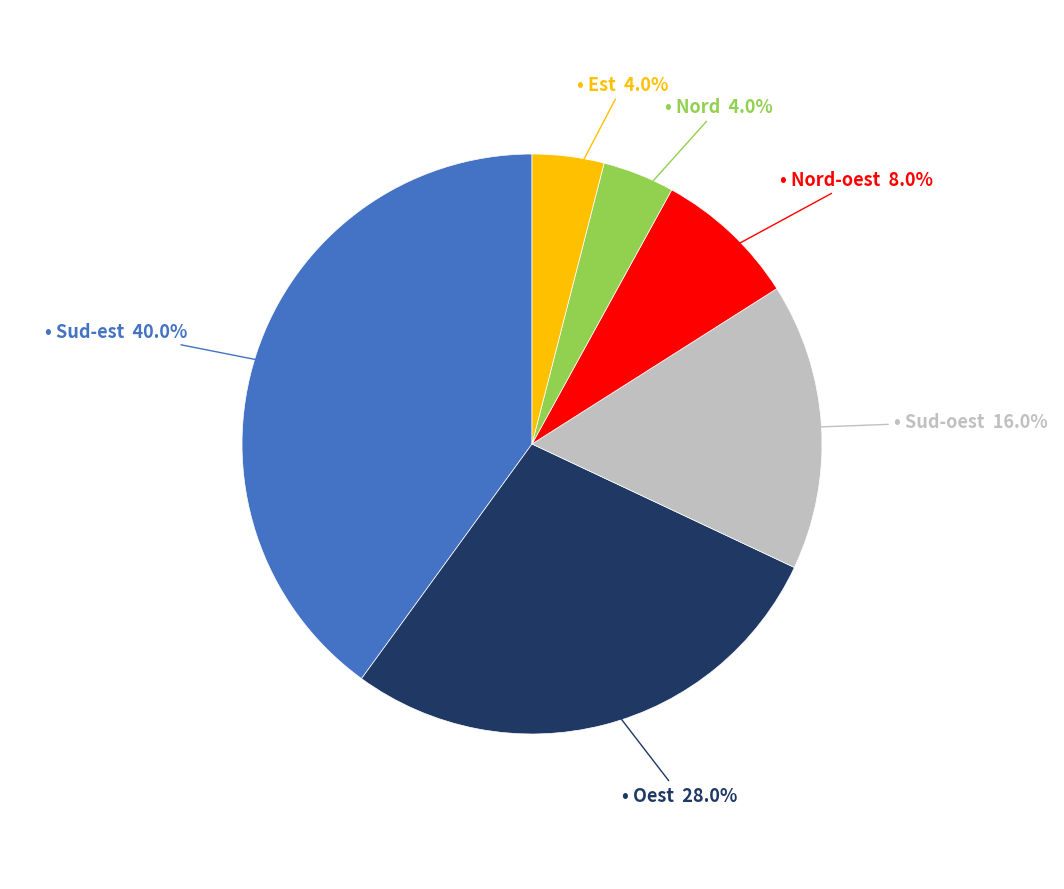

Does any single category account for the majority?

No